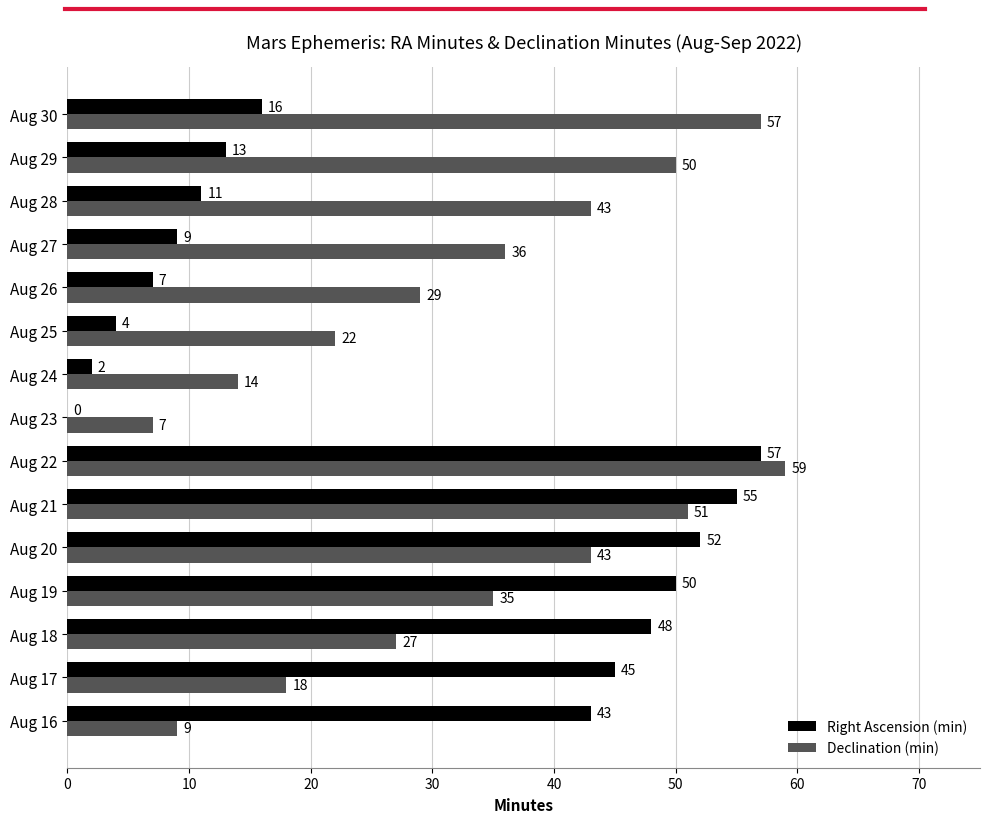

True or false: Right Ascension (min) has a value of 2 at Aug 24.

True